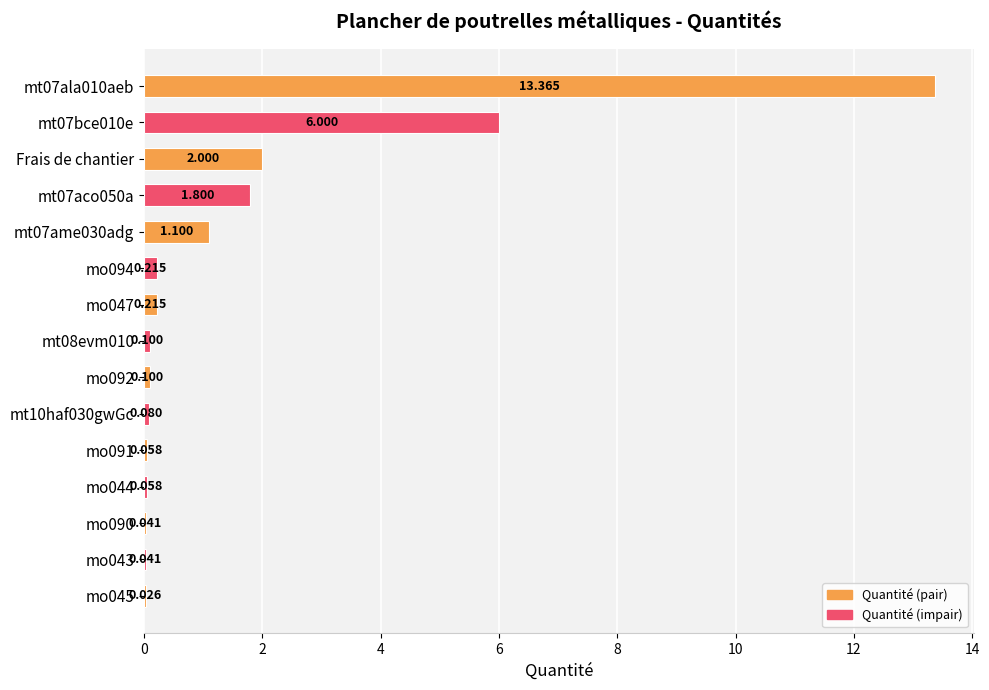

Count the number of data series in this chart.

1